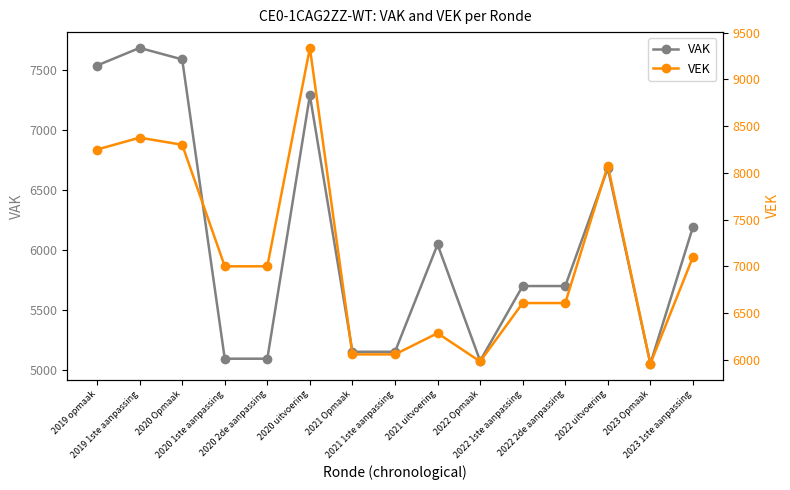

What is the difference between the maximum and minimum values in the VAK series?

2638